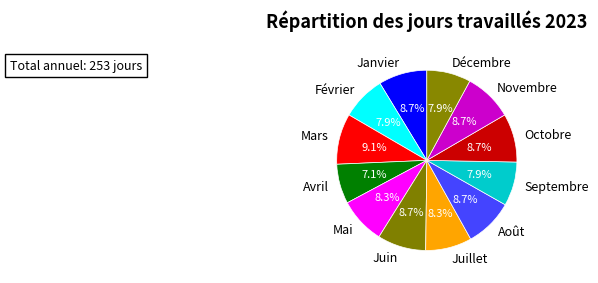

Is it true that Mars is 4% of the pie?

False